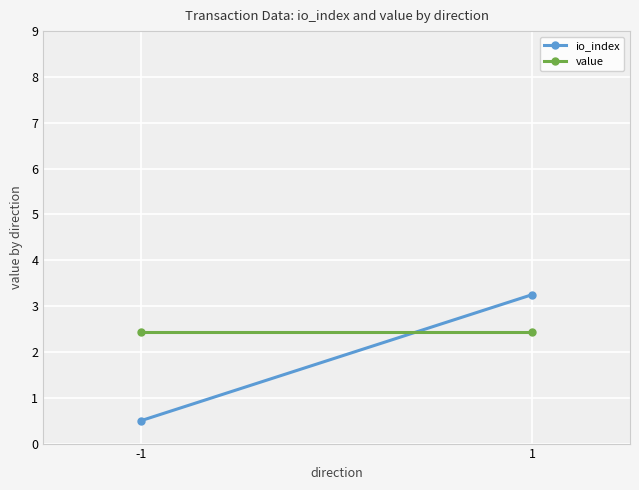

At which category does the chart reach its peak across all series?

1